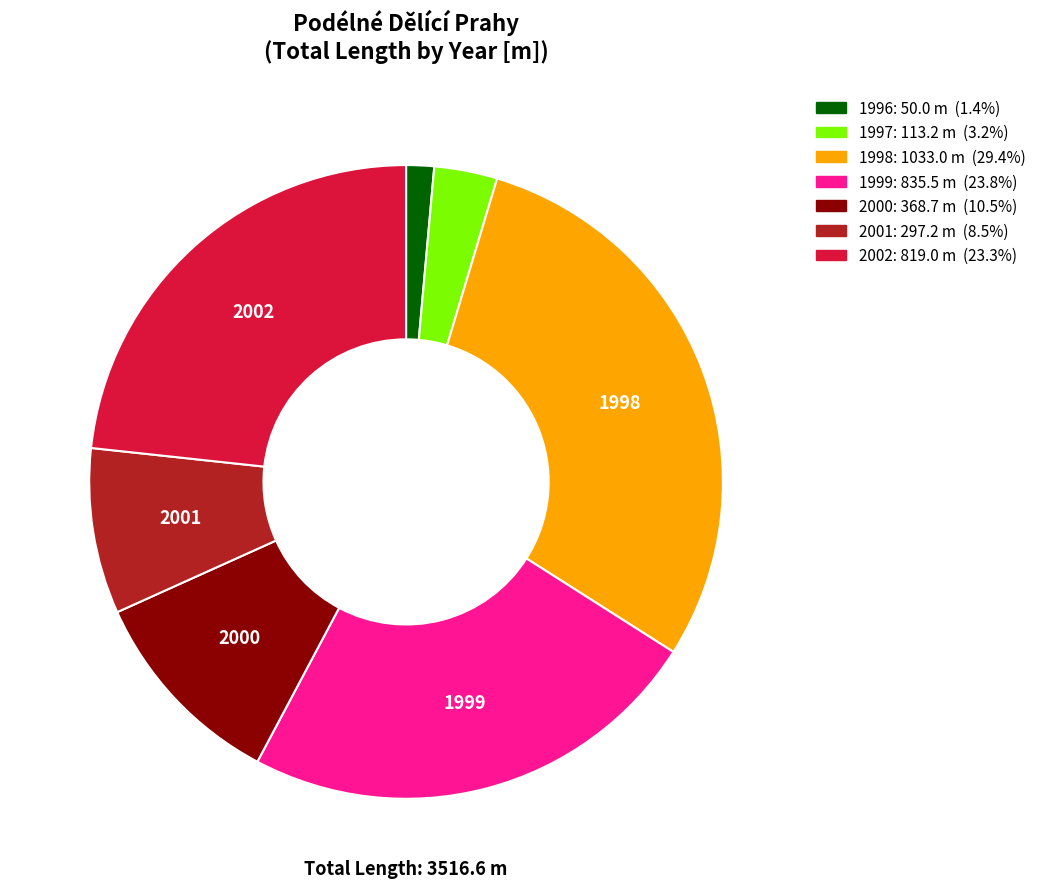

Does 1997: 113.2 m (3.2%) account for over 50% of the chart?

No